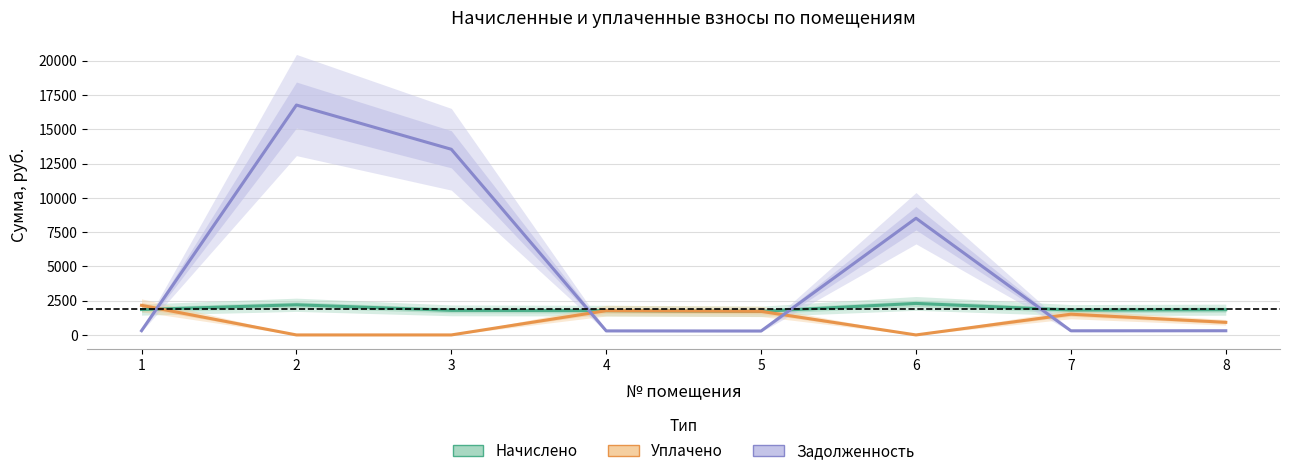

How many values in Уплачено are above zero?

5